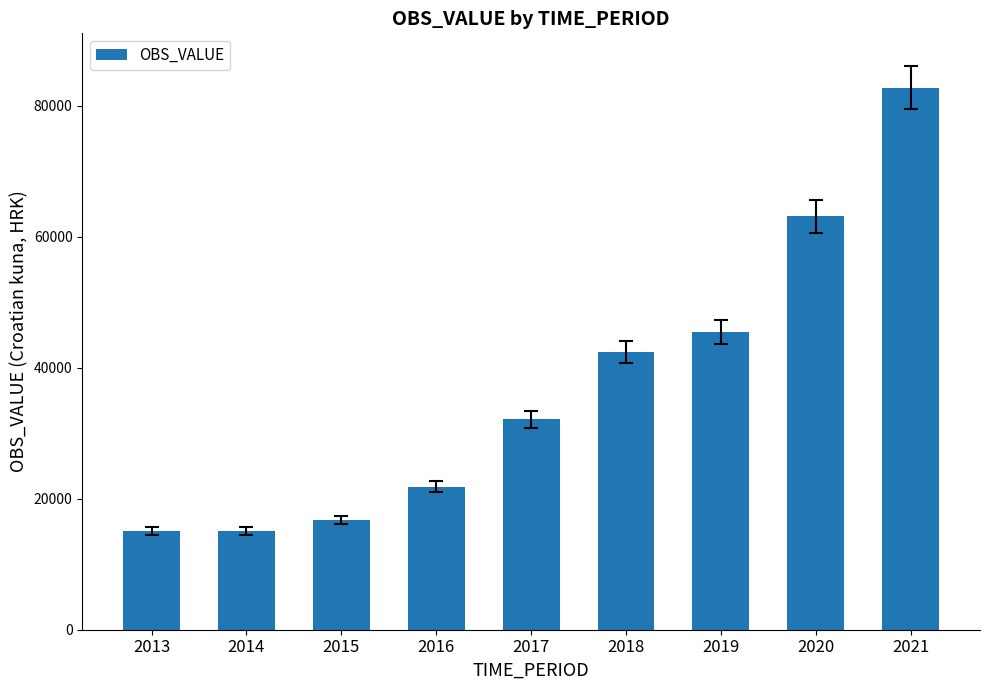

What is the smallest value displayed?

15067.0